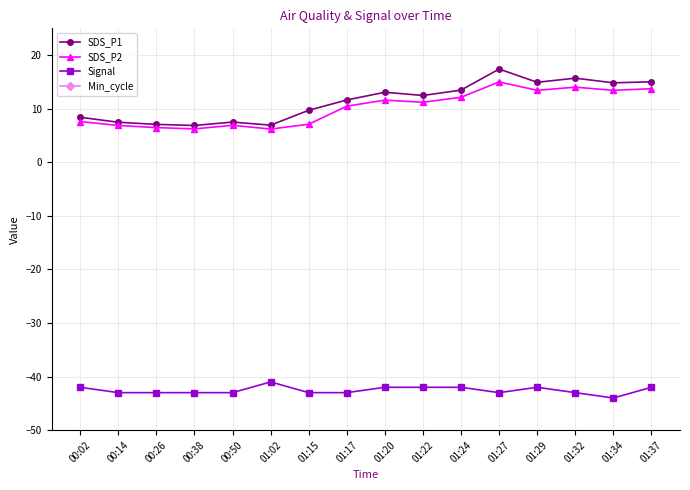

At which label is Min_cycle closest to 28?

00:02